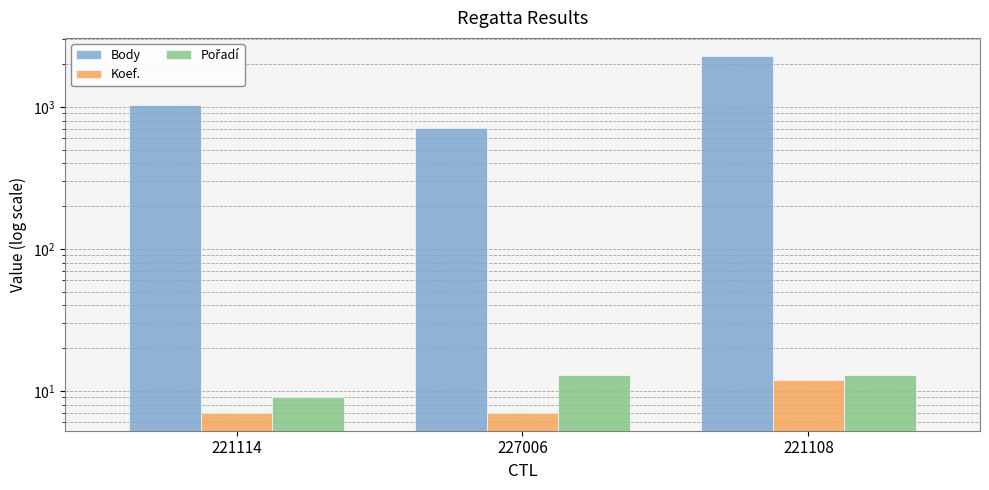

Which series changed the most between 227006 and 221108?

Body